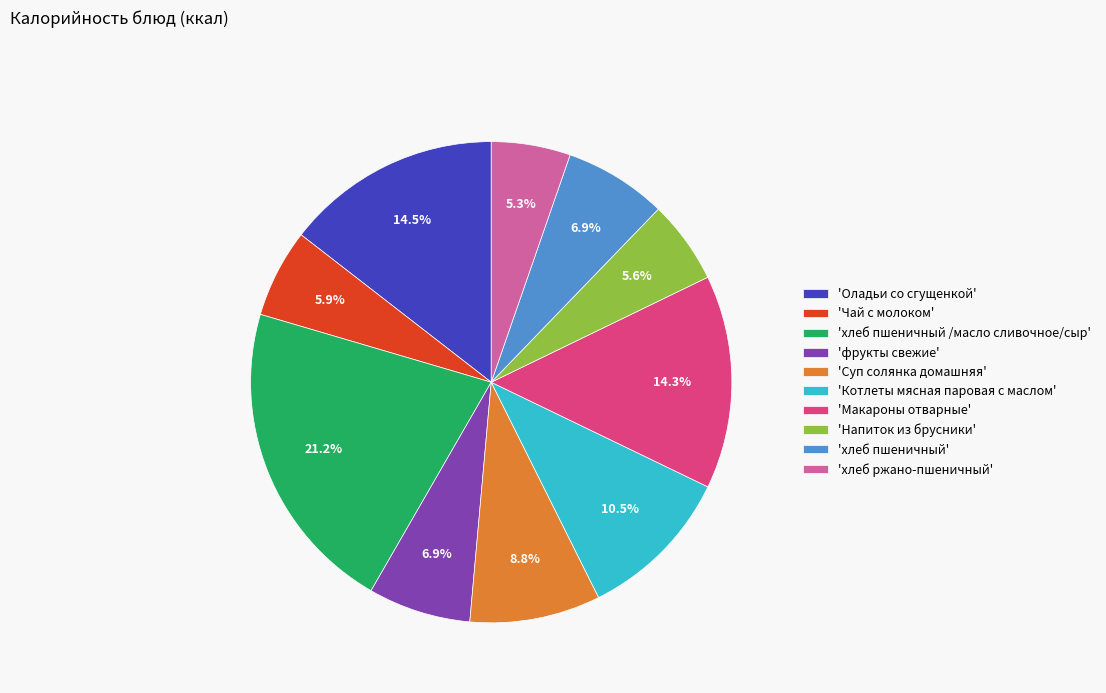

How much of the chart is everything except 'Оладьи со сгущенкой'?

85.5%